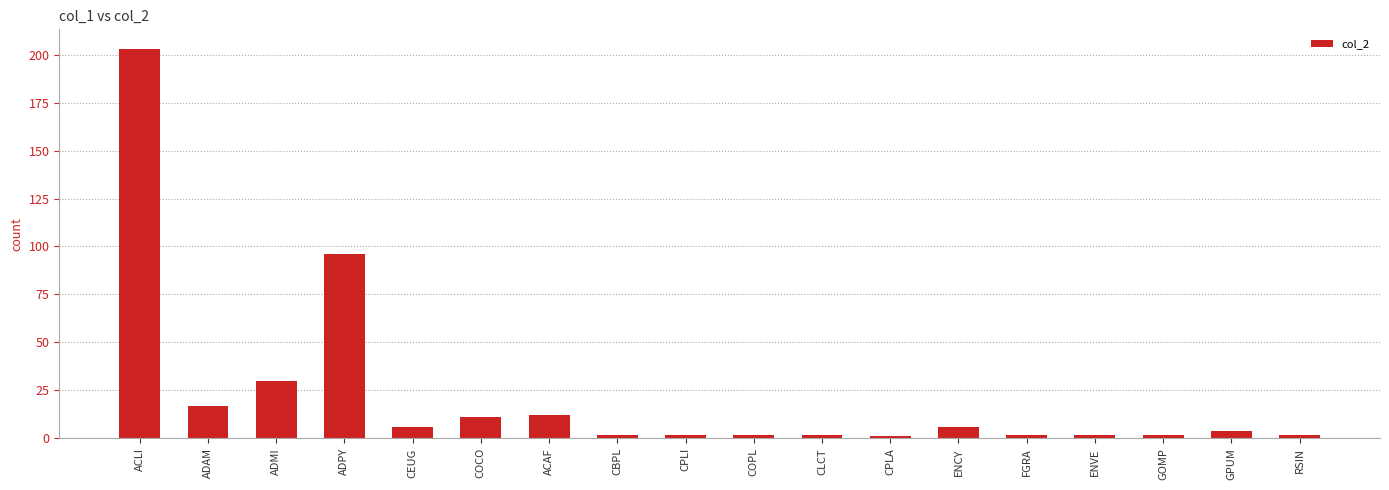

What is the value of the 13th bar from the left?

6